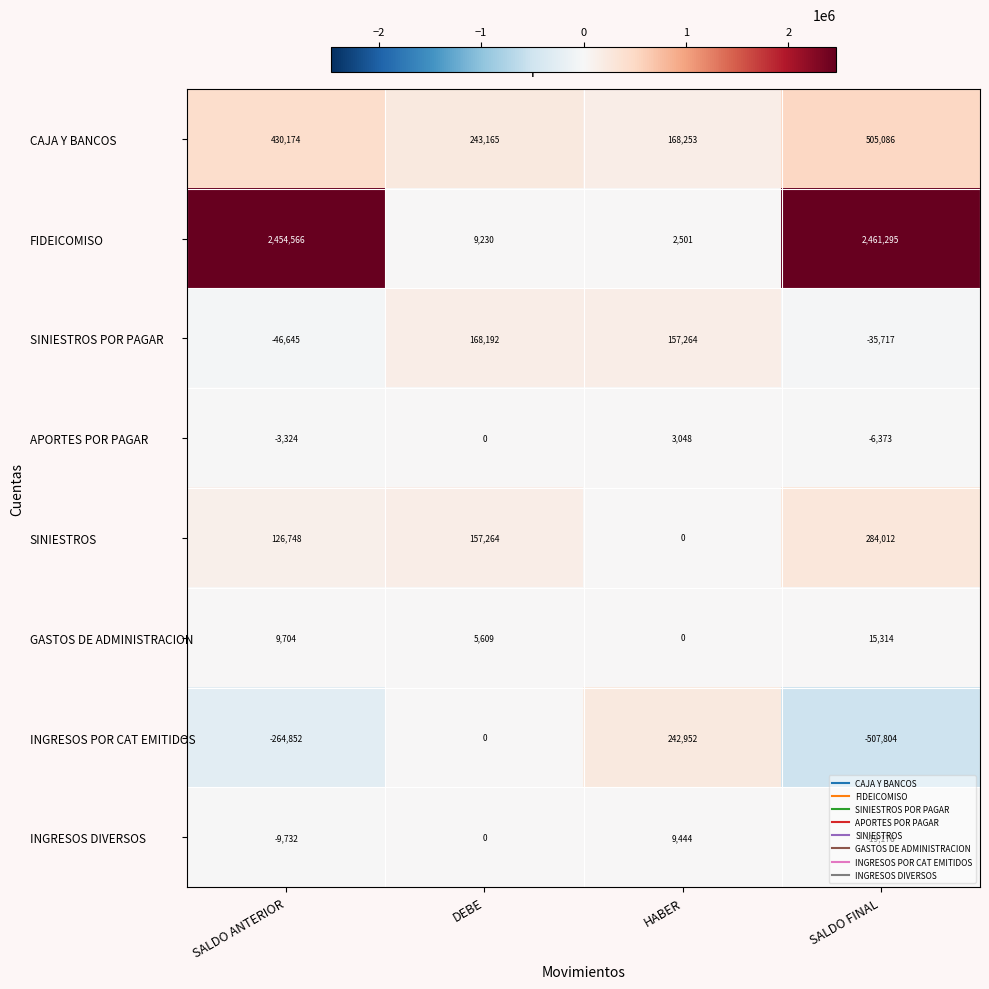

At how many categories does at least one series exceed 1241415?

2